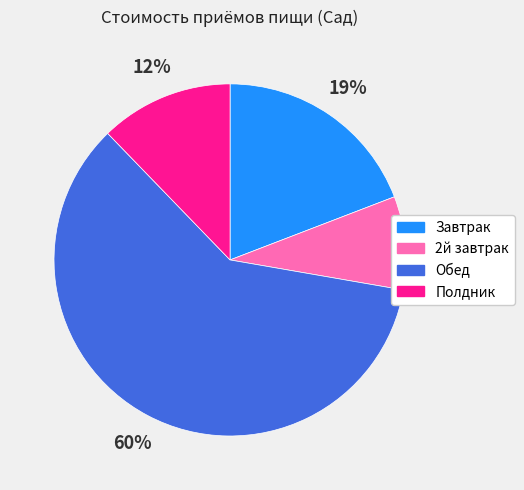

To the nearest percent, what is the difference between the Обед and Полдник slice percentages?

48%